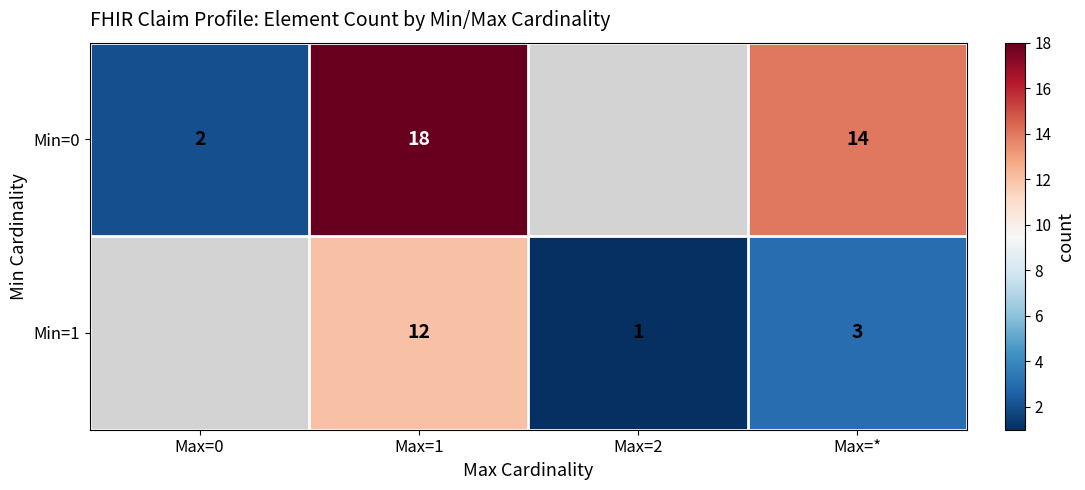

What is the spread (max minus min) of values at Max=*?

11